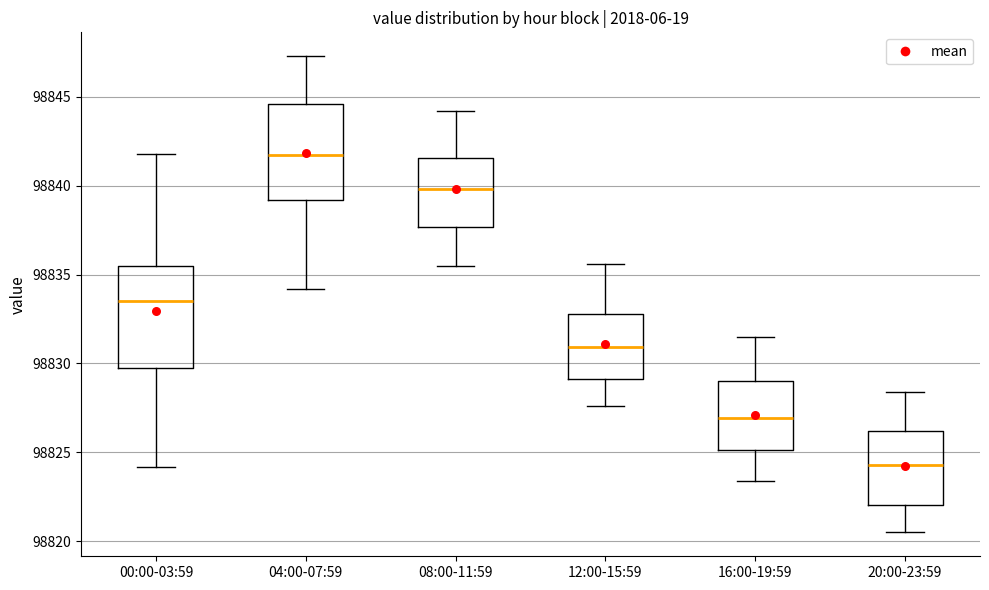

Which box has the highest median line?

04:00-07:59